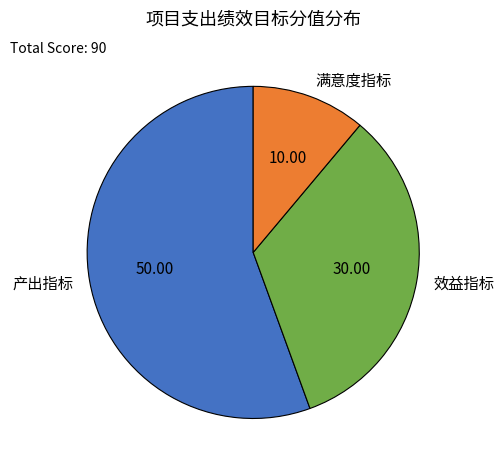

True or false: 满意度指标 accounts for 24% of the total.

False